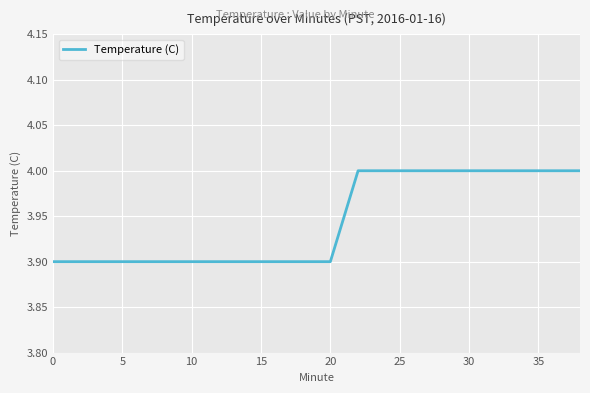

What is the sum of all values?

78.9